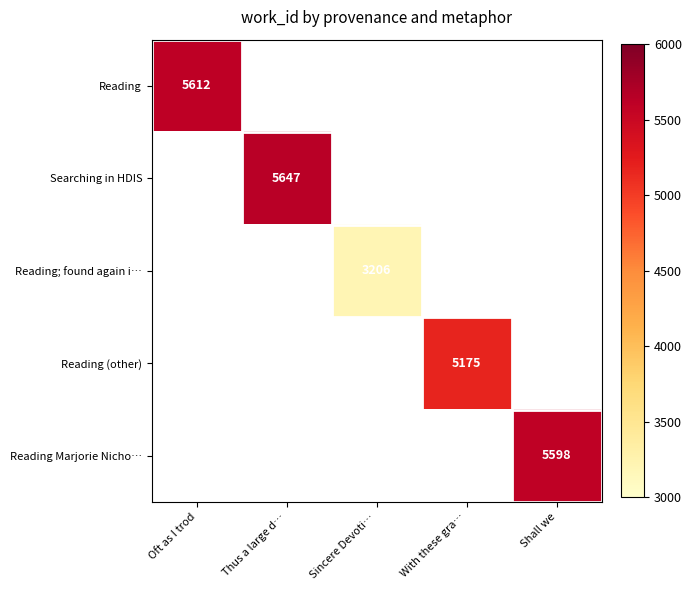

True or false: Reading Marjorie Nicho… has a value of 9866 at Shall we.

False